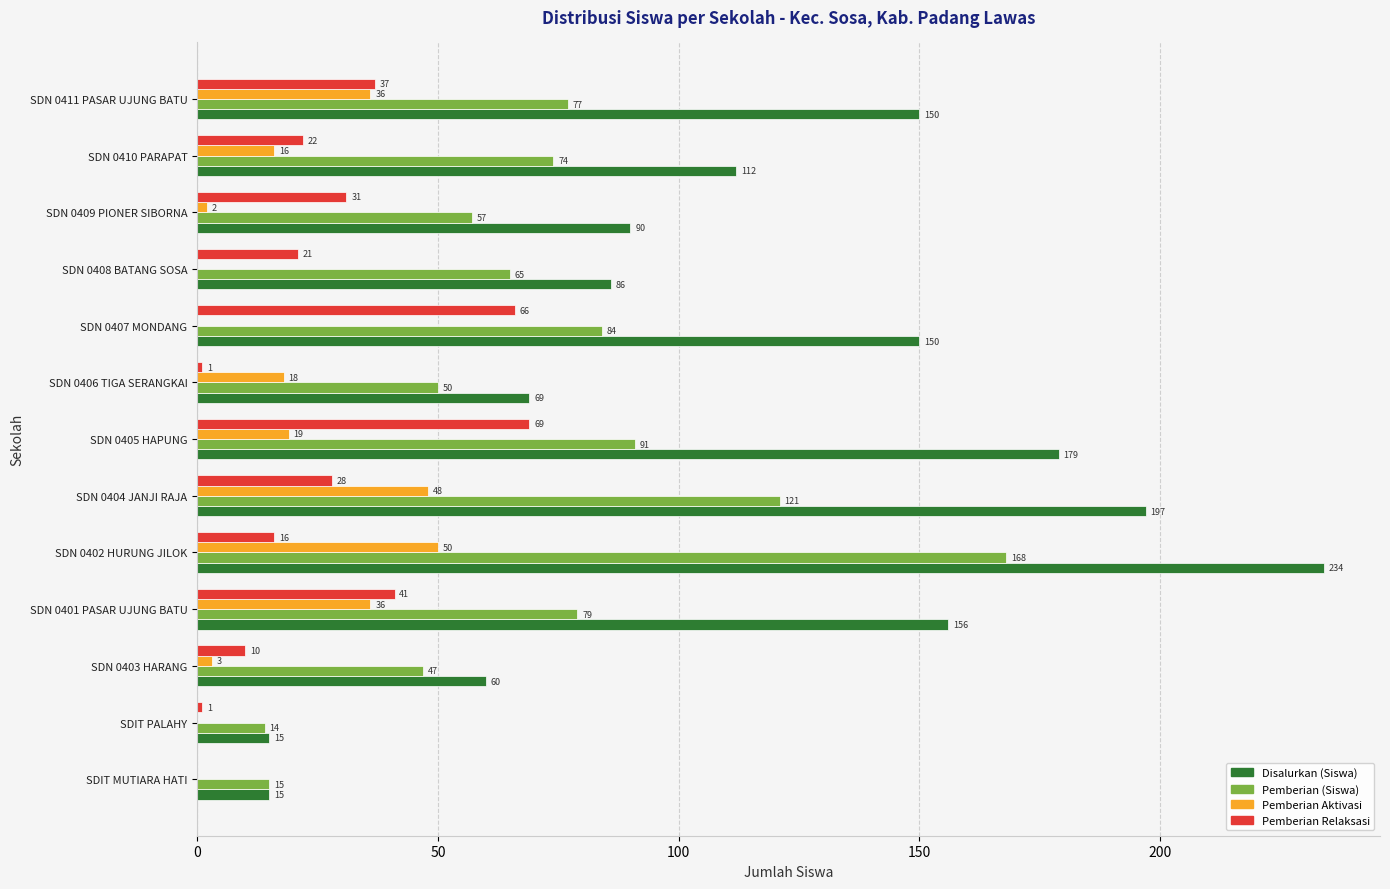

Between SDN 0407 MONDANG and SDN 0410 PARAPAT, which series saw the biggest shift?

Pemberian Relaksasi